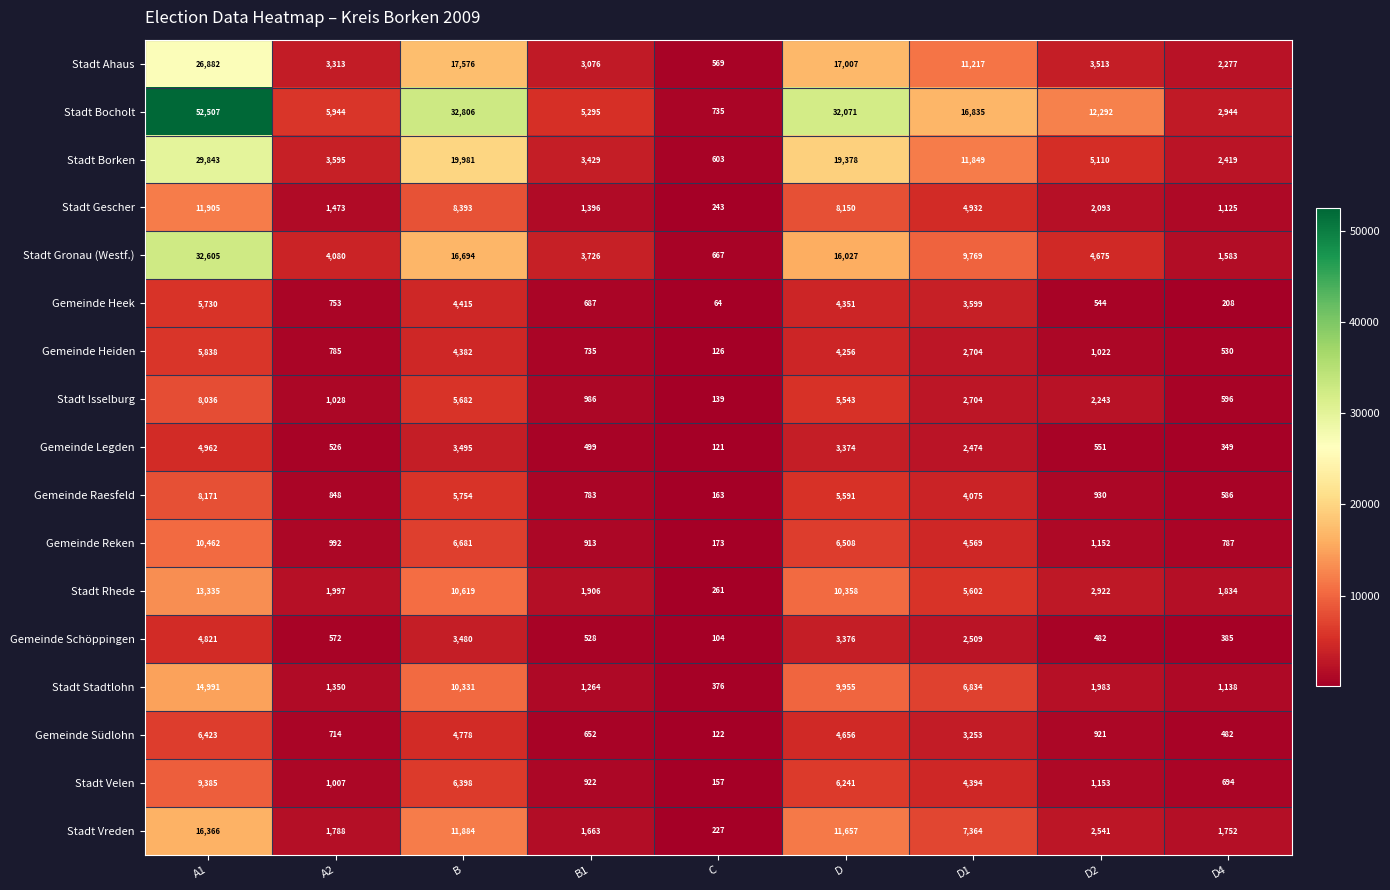

Which category has the highest value in the Stadt Isselburg series?

A1